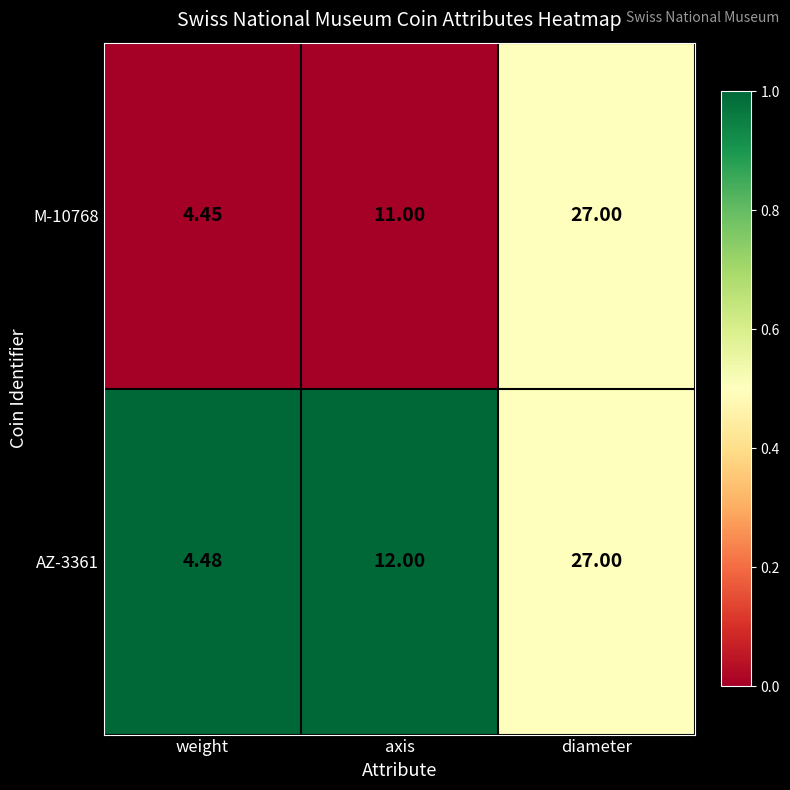

Between weight and diameter, which series saw the biggest shift?

M-10768